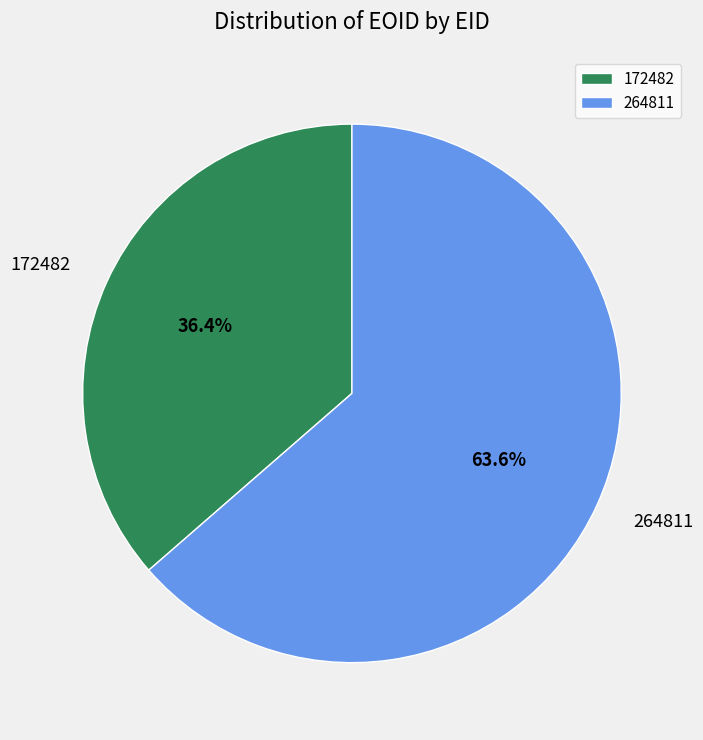

Approximately how many times larger is the value at 172482 compared to 264811?

0.6